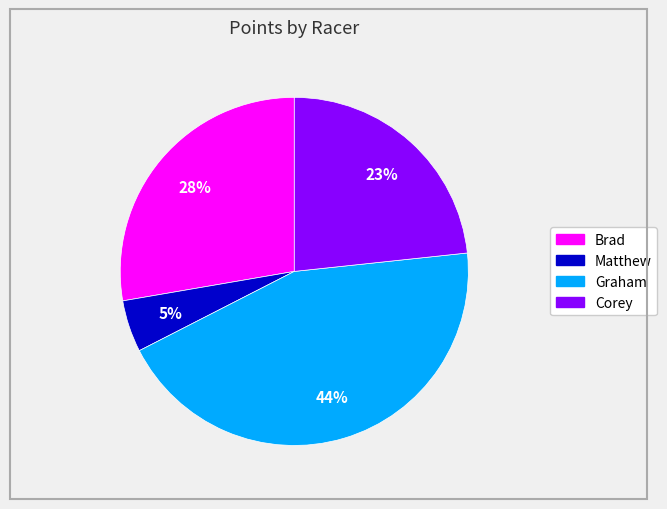

To the nearest percent, what is the difference between the largest and smallest slice percentages?

39%